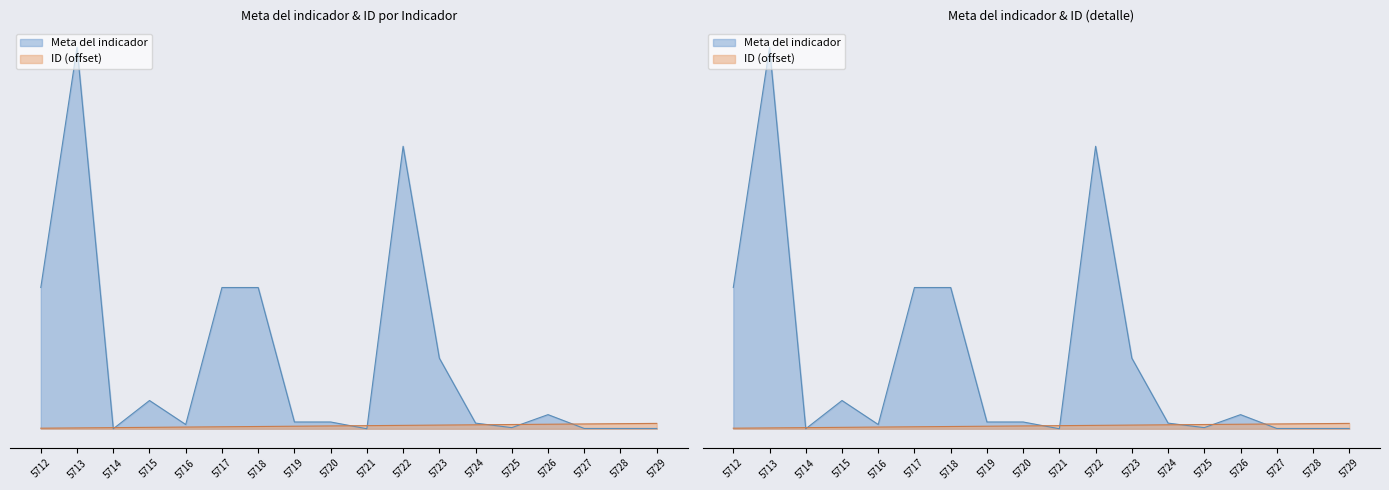

Count the number of data series in this chart.

2